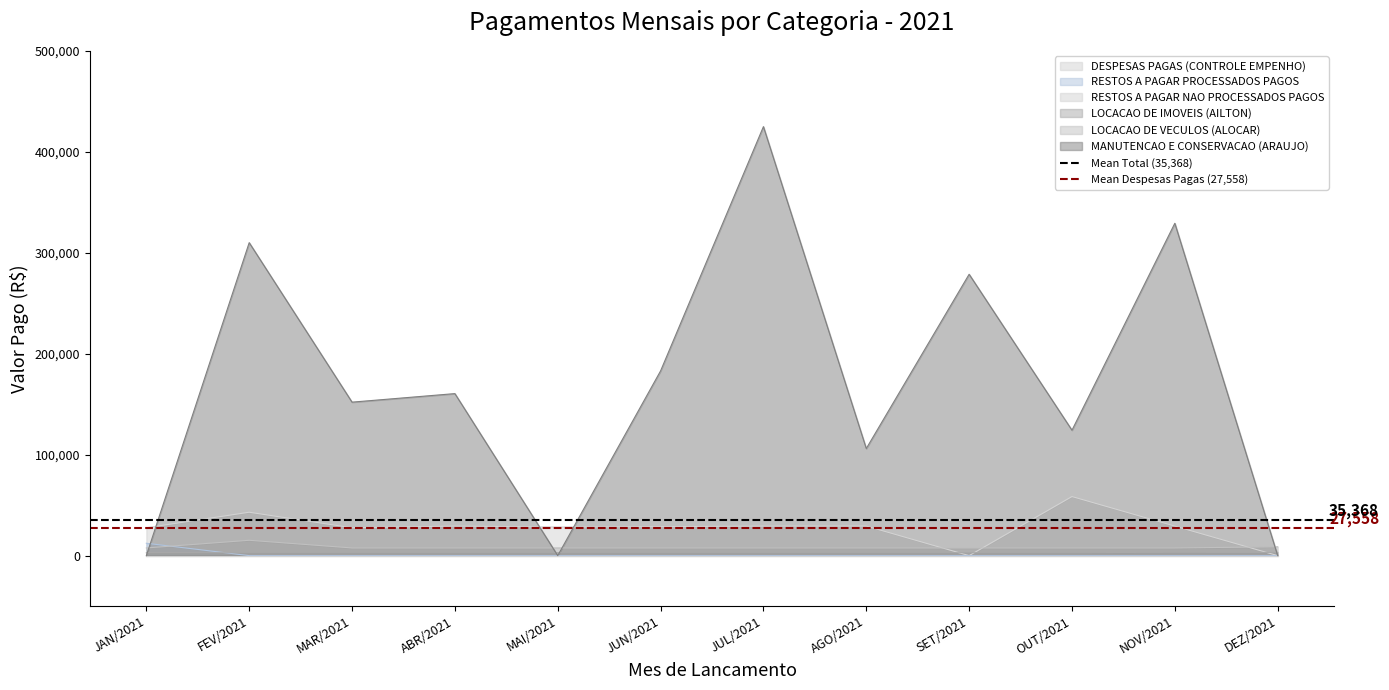

Where do LOCACAO DE VECULOS (ALOCAR) and DESPESAS PAGAS (CONTROLE EMPENHO) first cross each other?

AGO/2021 and SET/2021